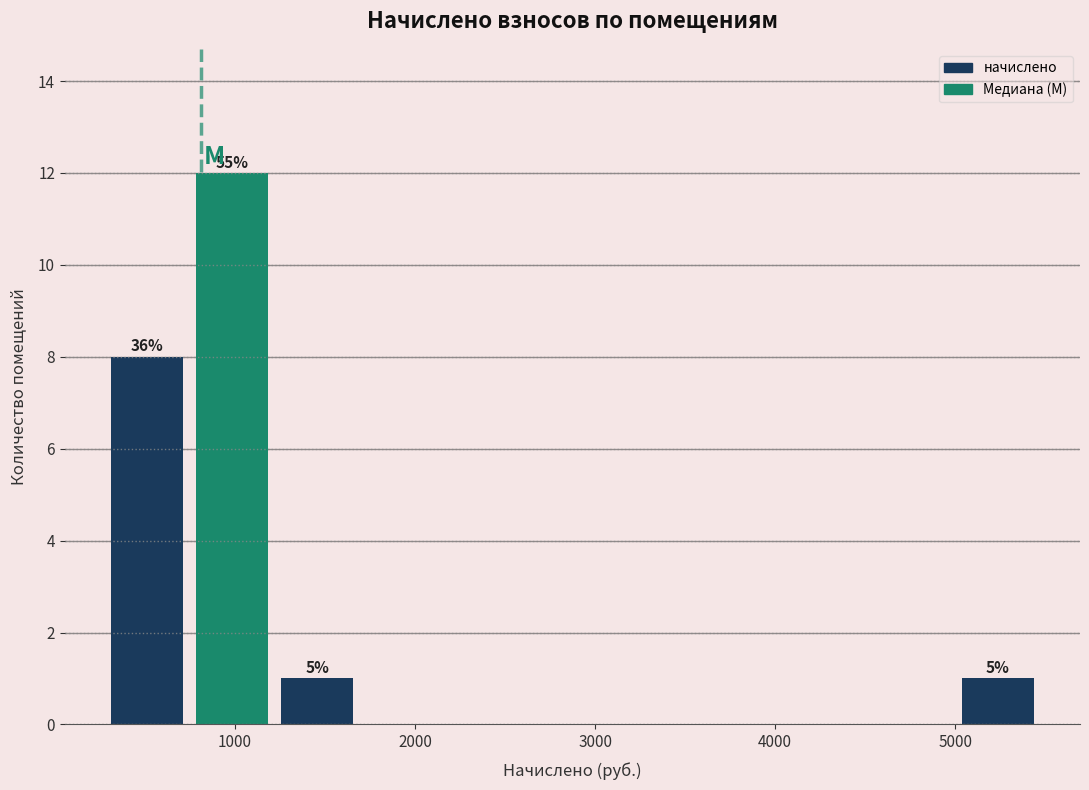

Which range on the x-axis has the tallest bar?

700 to 1200